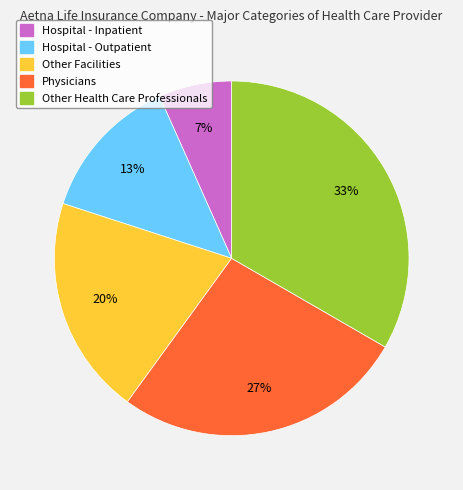

Rank the categories by value from lowest to highest.

Hospital - Inpatient, Hospital - Outpatient, Other Facilities, Physicians, Other Health Care Professionals